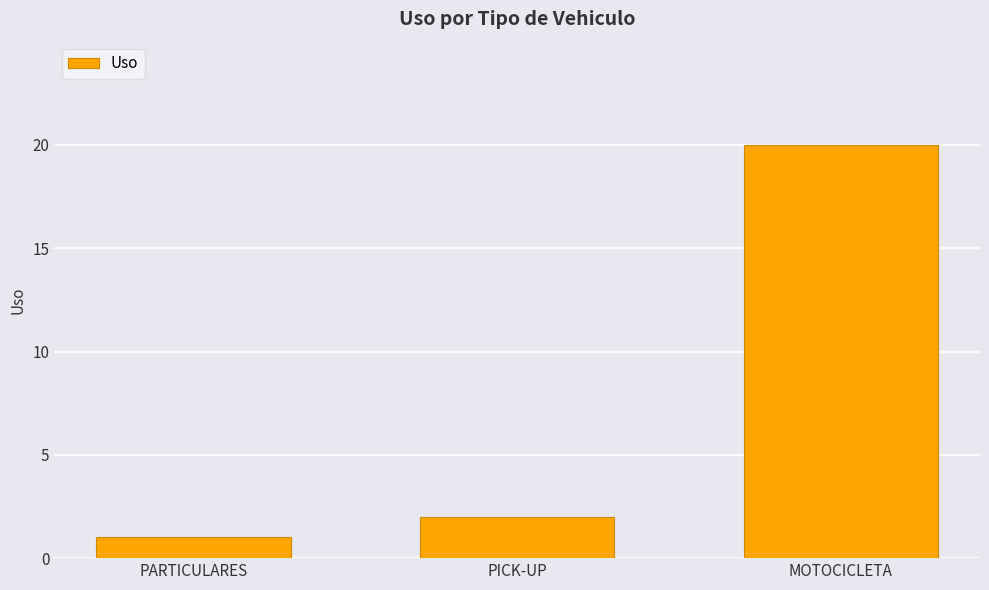

Are the bars grouped side by side (vs. stacked)?

No